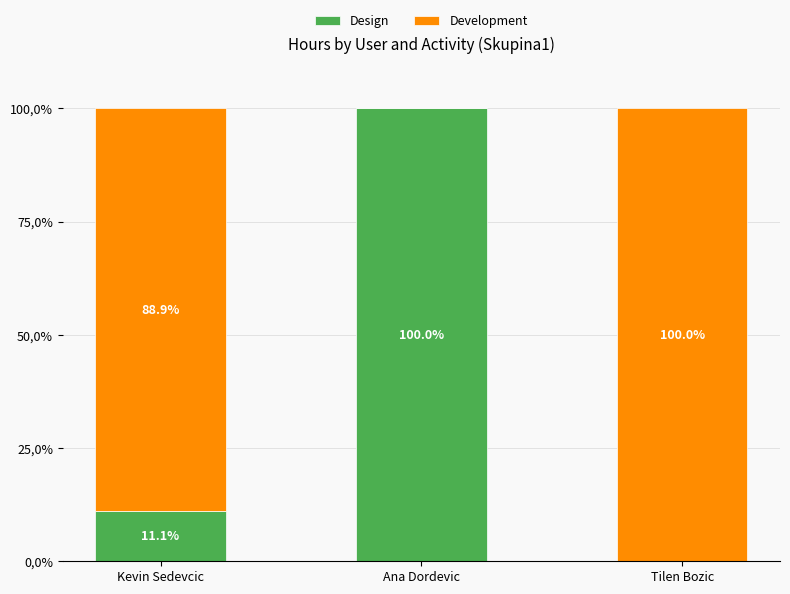

What is the value of the Design bar at the 1st from the left?

11.1